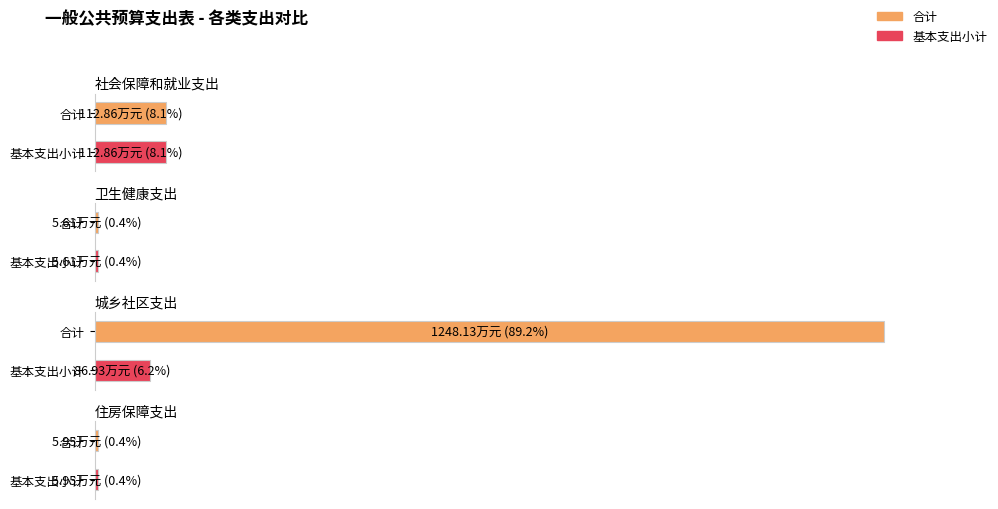

What is the label of the 3rd bar from the right?

卫生健康支出